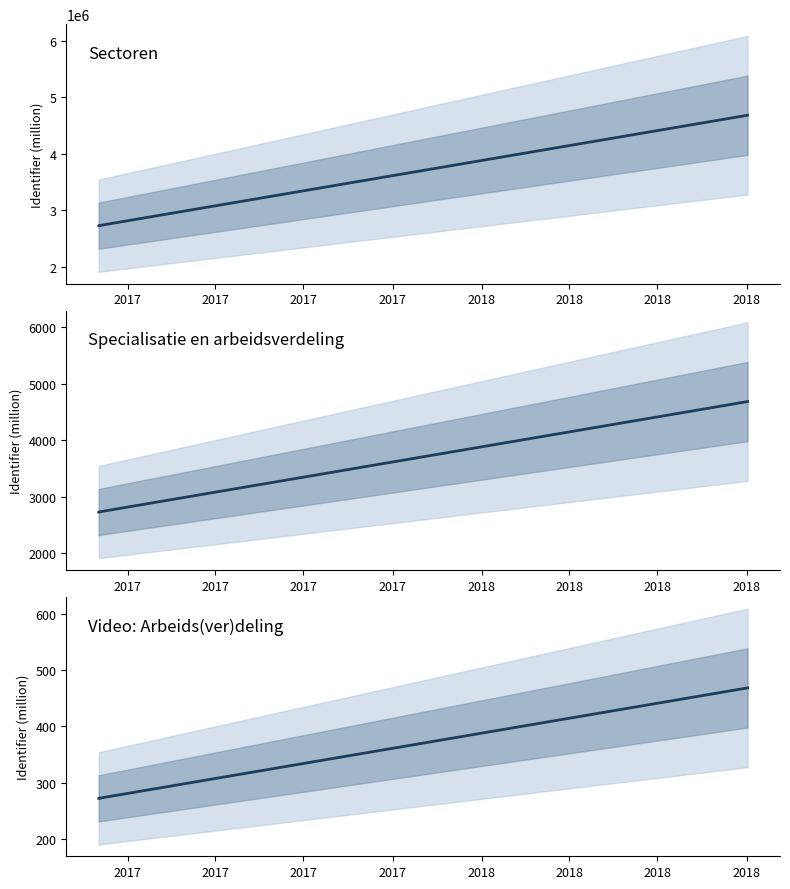

How many lines are shown in the chart?

3